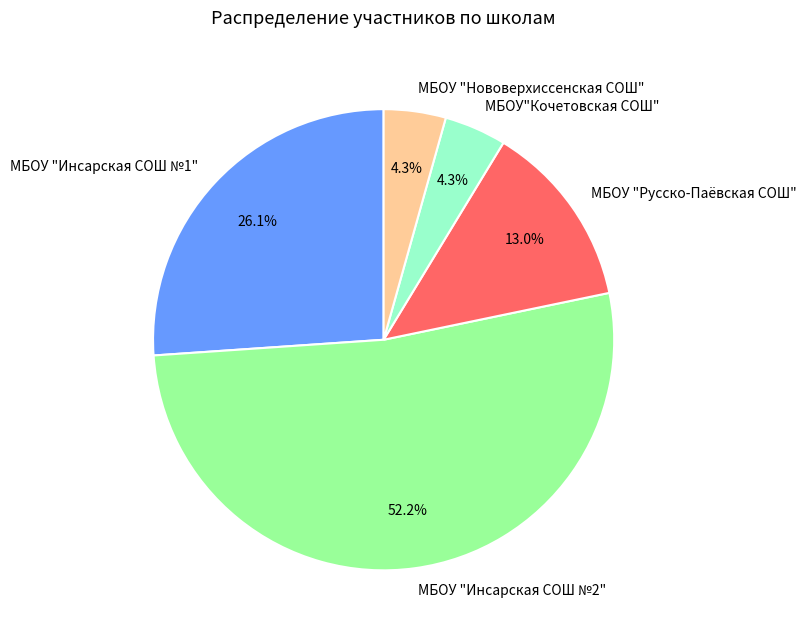

How many segments does this pie chart have?

5